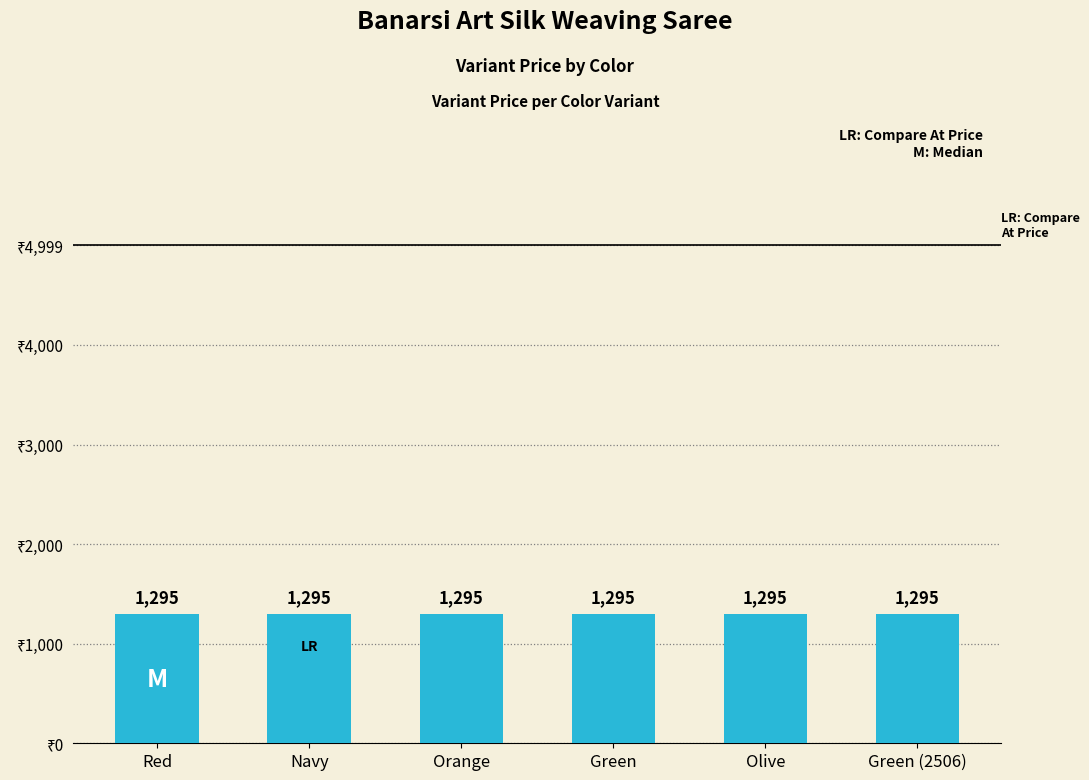

At which category is the sum across all series the highest?

Red